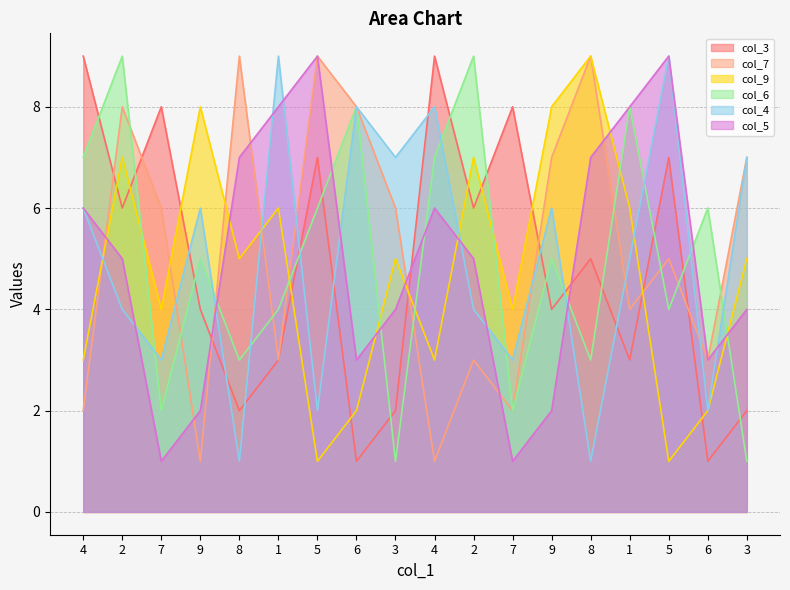

Reading left to right, list all the values displayed in this chart.

col_3: 9	6	8	4	2	3	7	1	2	9	6	8	4	5	3	7	1	2
col_7: 2	8	6	1	9	3	9	8	6	1	3	2	7	9	4	5	3	7
col_9: 3	7	4	8	5	6	1	2	5	3	7	4	8	9	6	1	2	5
col_6: 7	9	2	5	3	4	6	8	1	7	9	2	5	3	8	4	6	1
col_4: 6	4	3	6	1	9	2	8	7	8	4	3	6	1	5	9	2	7
col_5: 6	5	1	2	7	8	9	3	4	6	5	1	2	7	8	9	3	4